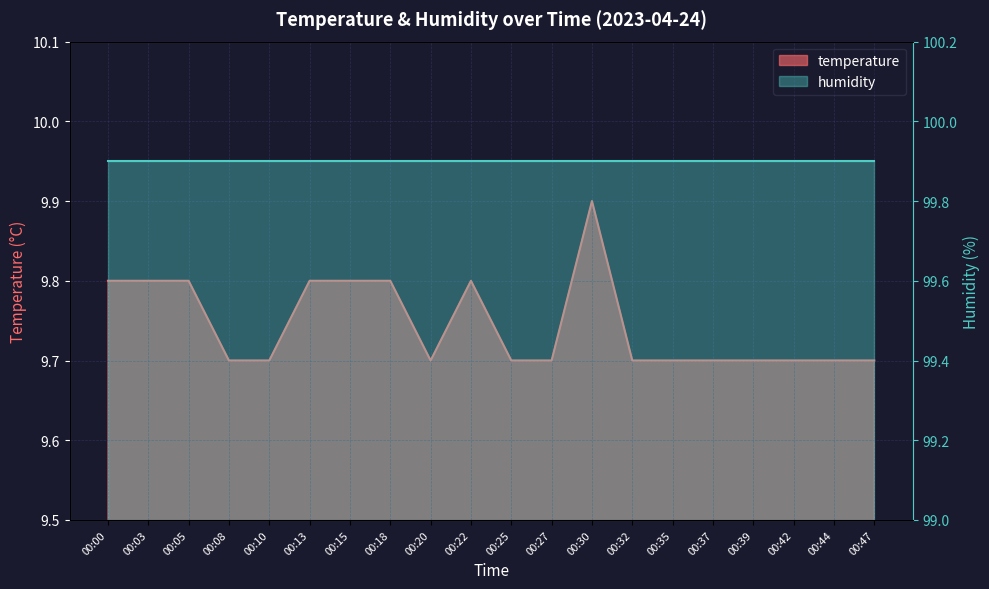

True or false: the data shows 9.7 at 00:37.

True